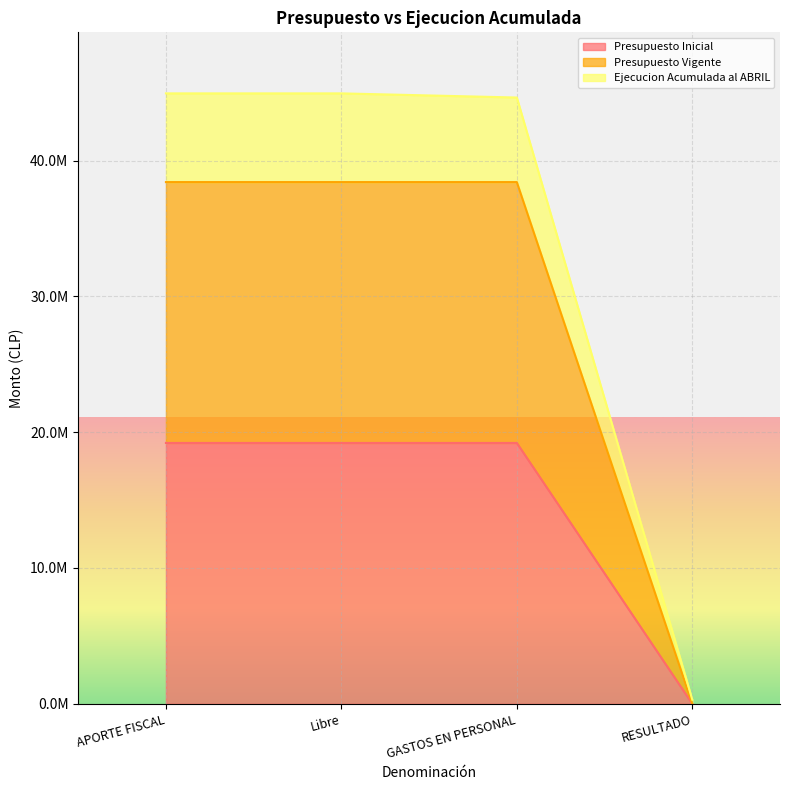

Does the chart display data point markers on the line(s)?

No